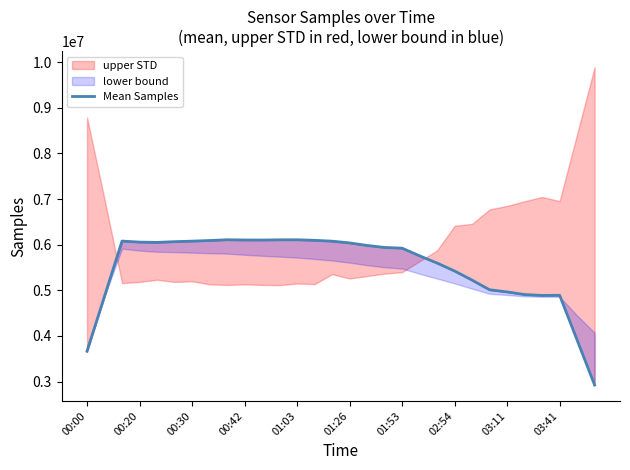

Reading left to right, list all the values displayed in this chart.

3663644.2	4870947.8	6078384.6	6055430.2	6048998.4	6065404.8	6076496.0	6090345.4	6106711.2	6102037.4	6101183.0	6105656.6	6106494.2	6094709.6	6076215.6	6037365.0	5981926.6	5938429.2	5922824.0	5755004.0	5596202.6	5422088.2	5222694.0	5010835.6	4963897.8	4906430.8	4887165.6	4890659.4	3908105.0	2923600.0